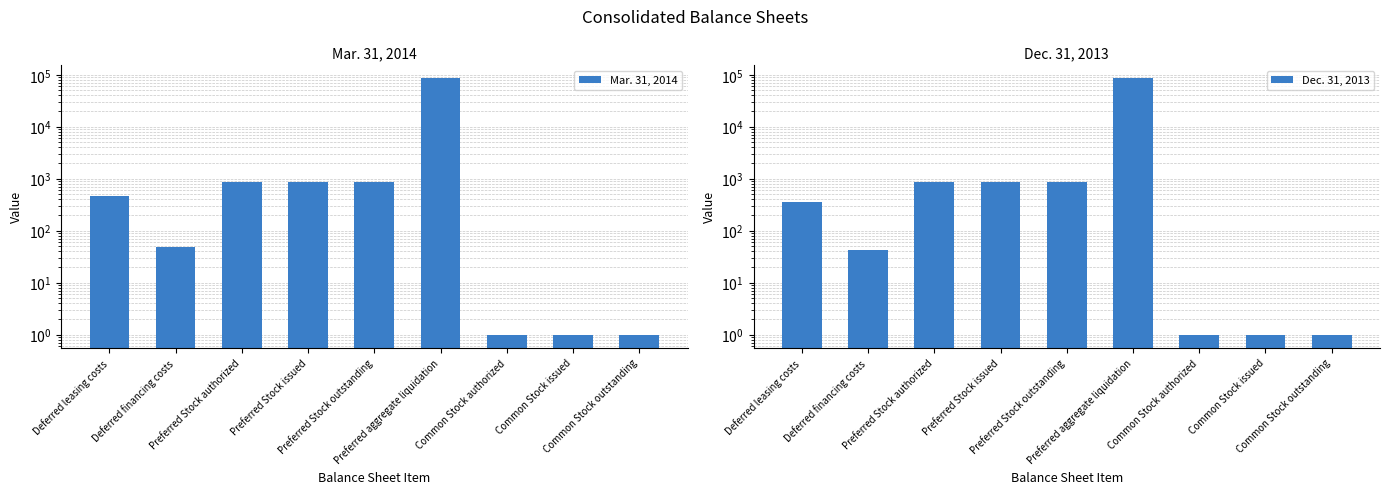

Which category has the highest value in the Mar. 31, 2014 series?

Preferred aggregate liquidation